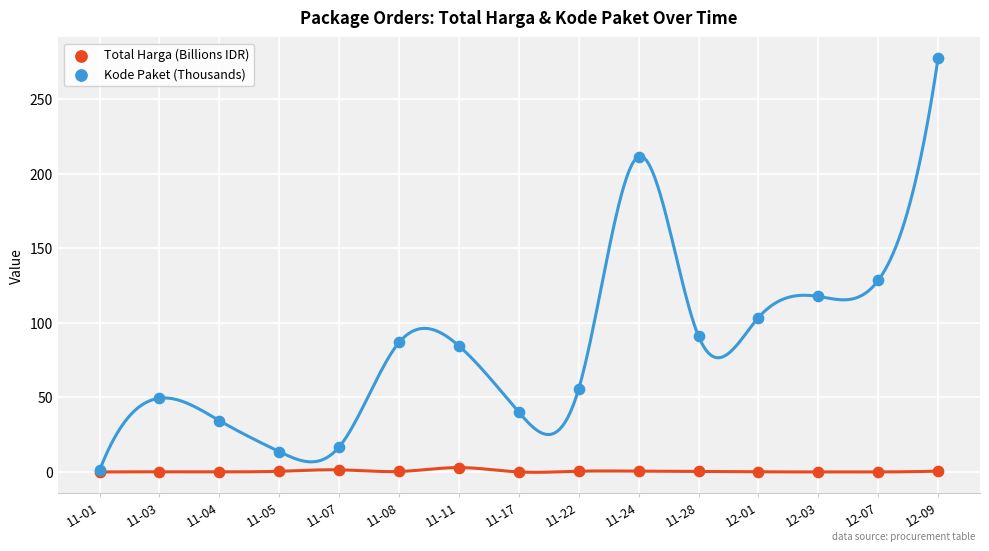

Which series reaches the maximum Y coordinate?

Kode Paket (Thousands)